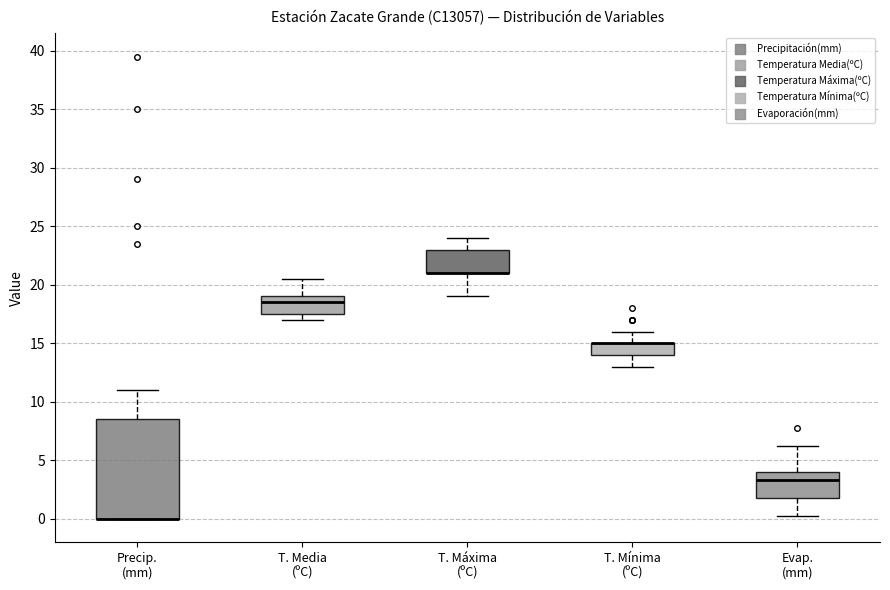

Reading left to right, read every box against the y-axis: the position of its median line, the range the box covers, and the ends of its whiskers. The values are not printed on the chart, so give them approximately, as read against the axis.

Precip. (mm): median 0.0 (drawn on the box's lower edge), box 0.0 to 8.5, whiskers 0.0 to 11.0
T. Media (ºC): median 18.5, box 17.5 to 19.0, whiskers 17.0 to 20.5
T. Máxima (ºC): median 21.0 (drawn on the box's lower edge), box 21.0 to 23.0, whiskers 19.0 to 24.0
T. Mínima (ºC): median 15.0 (drawn on the box's upper edge), box 14.0 to 15.0, whiskers 13.0 to 16.0
Evap. (mm): median 3.5, box 2.0 to 4.0, whiskers 0.0 to 6.0